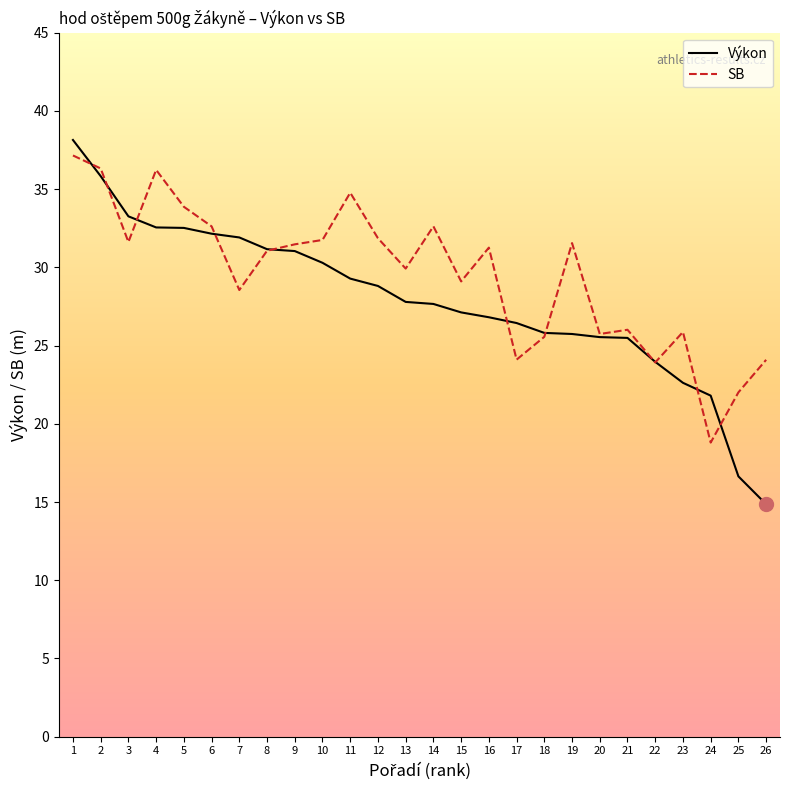

Which series has the widest spread of values?

Výkon